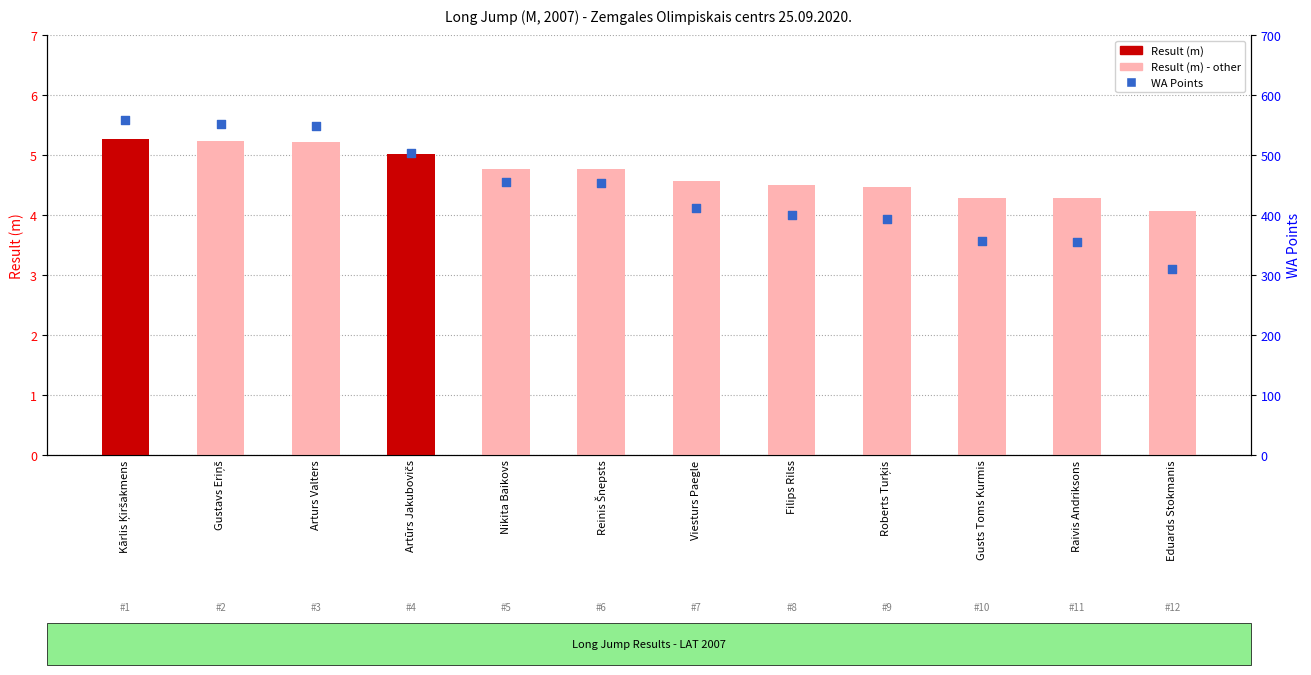

Which series contains the highest Y value?

WA Points